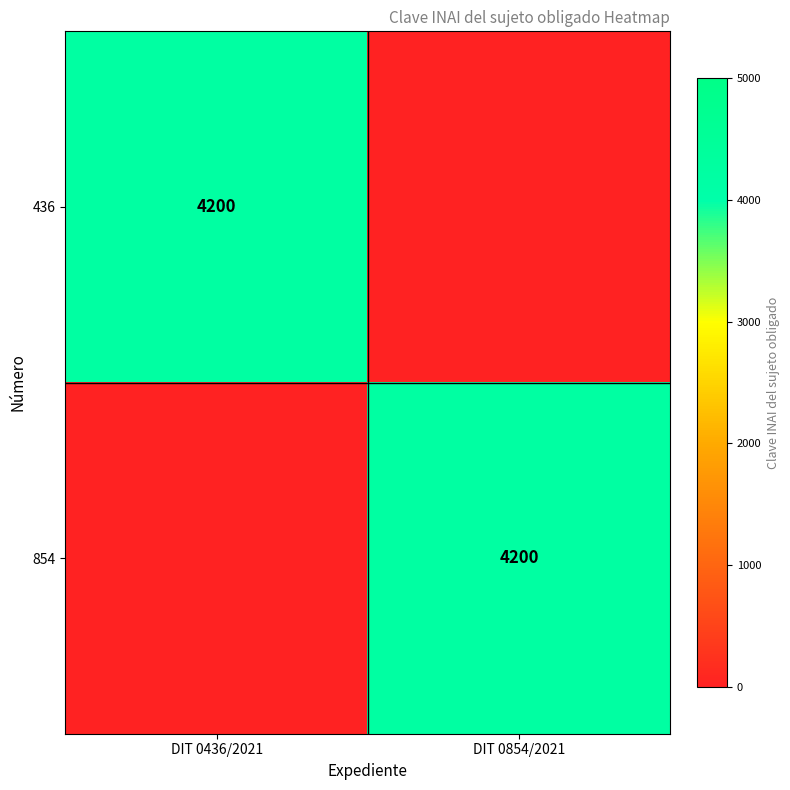

True or false: 436 has a value of 2135 at DIT 0436/2021.

False